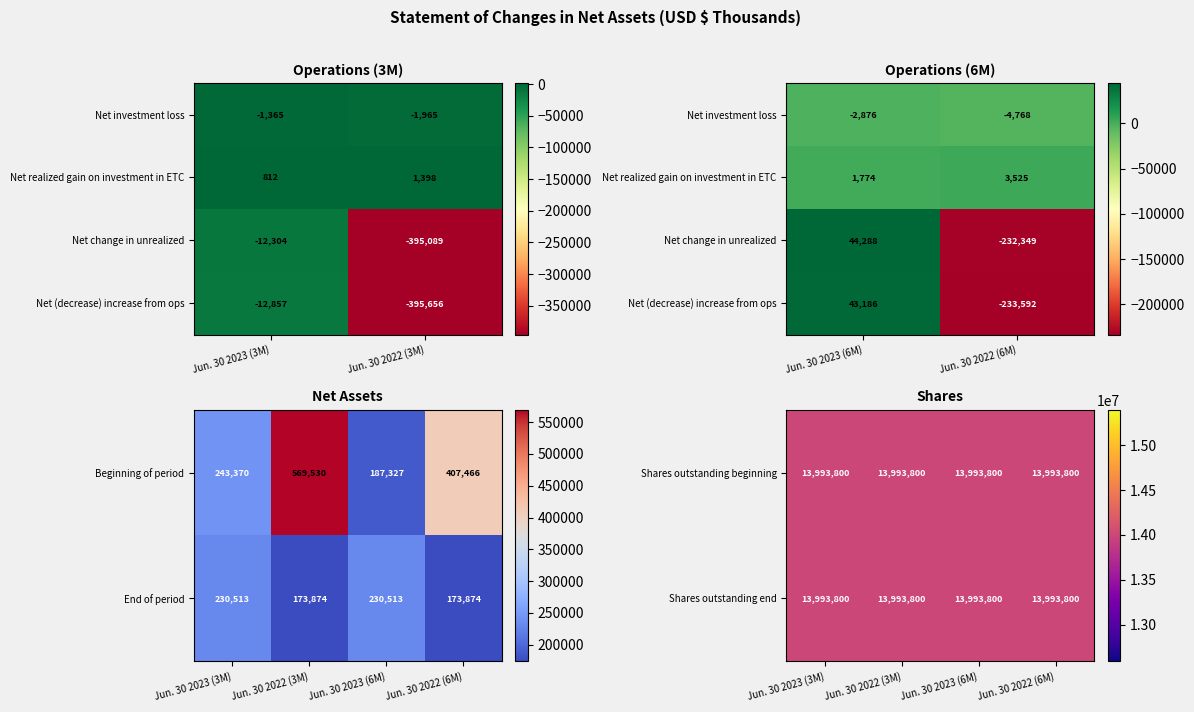

Is it true that Net realized gain on investment in ETC equals 3525 at 3?

True